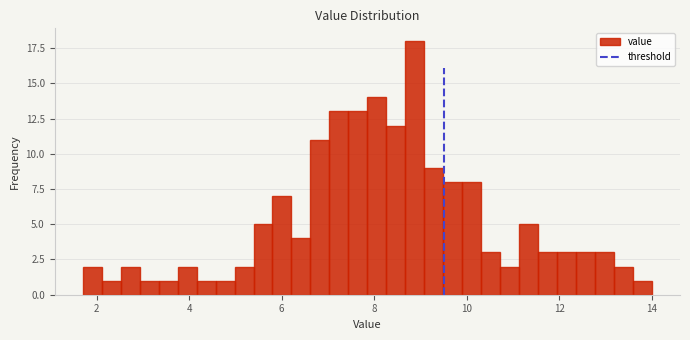

Read against the x-axis, roughly where is the centre of the tallest bar?

8.8